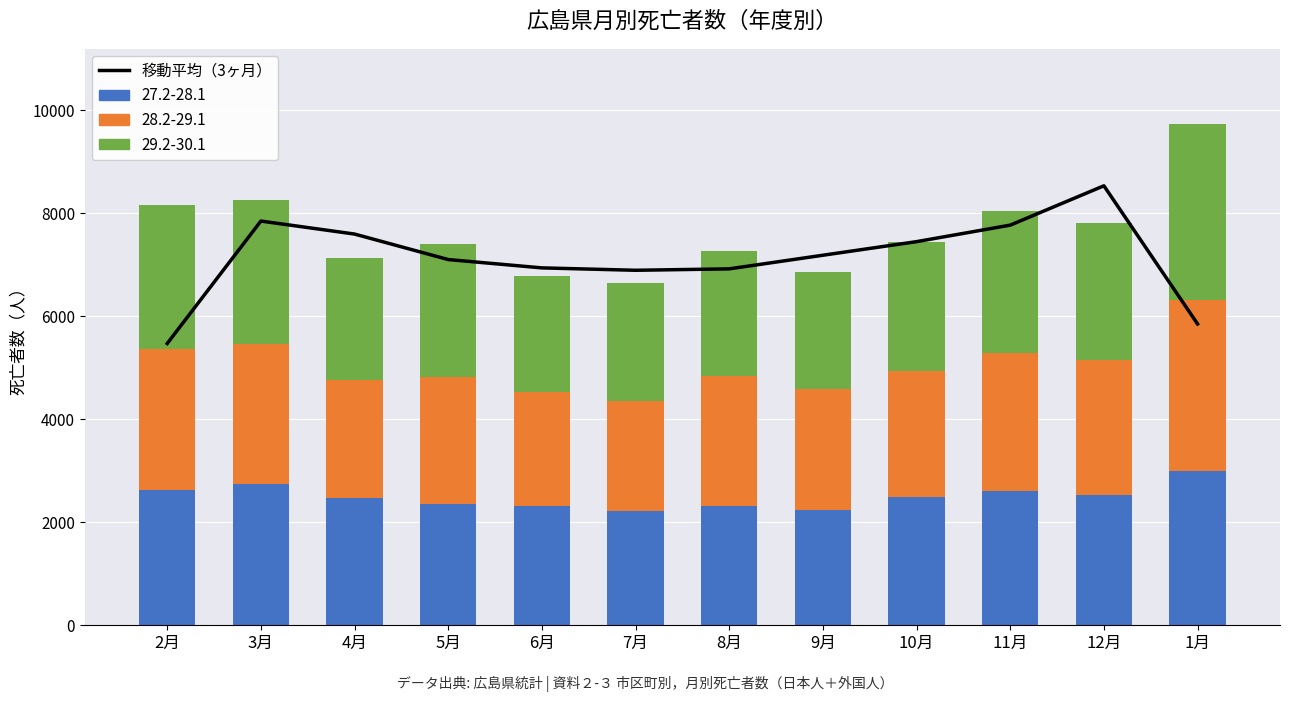

Reading right to left, extract all data points from this chart.

5848.0	8530.0	7766.7	7446.0	7182.3	6917.7	6890.3	6936.7	7098.3	7593.3	7845.7	5469.0